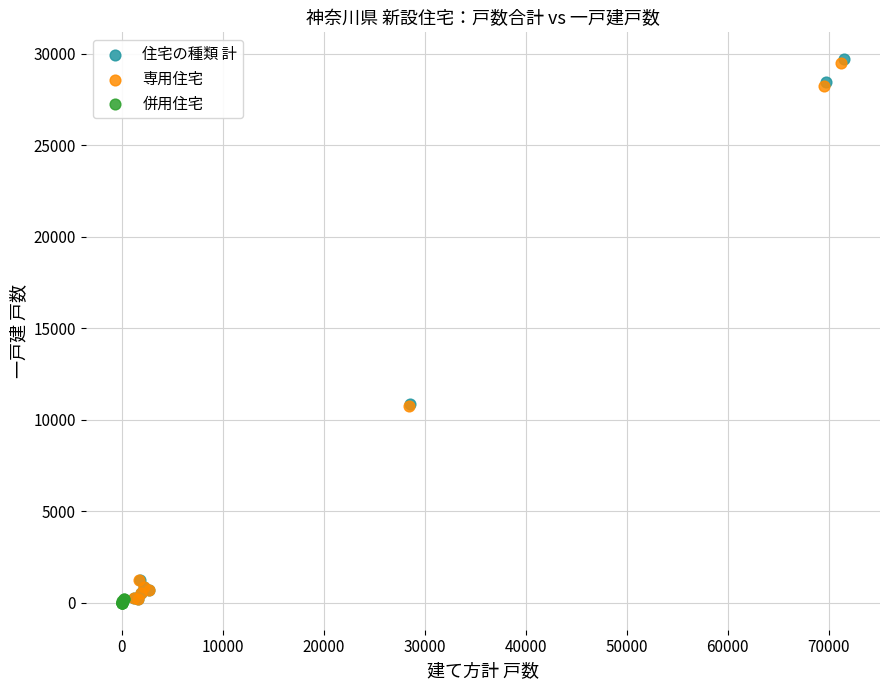

Which series has the largest Y range (max minus min)?

住宅の種類 計